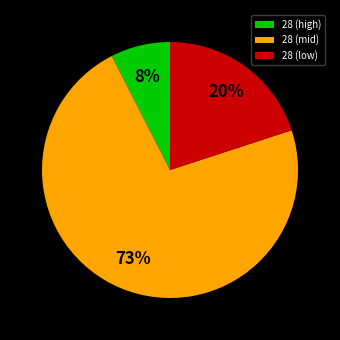

Which slice is the smallest?

28 (high)